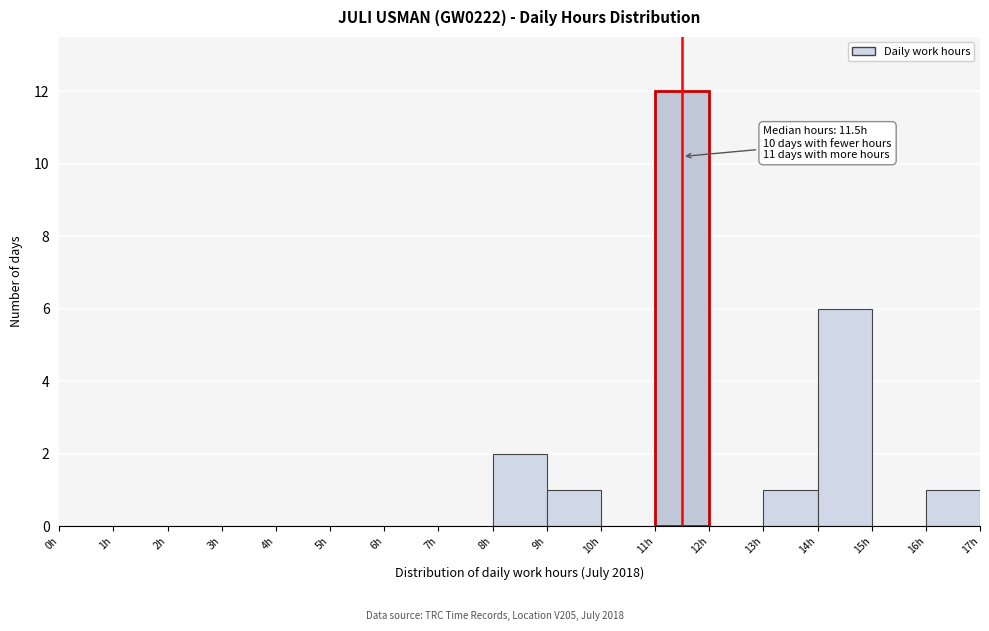

Which range on the x-axis has the tallest bar?

11 to 12